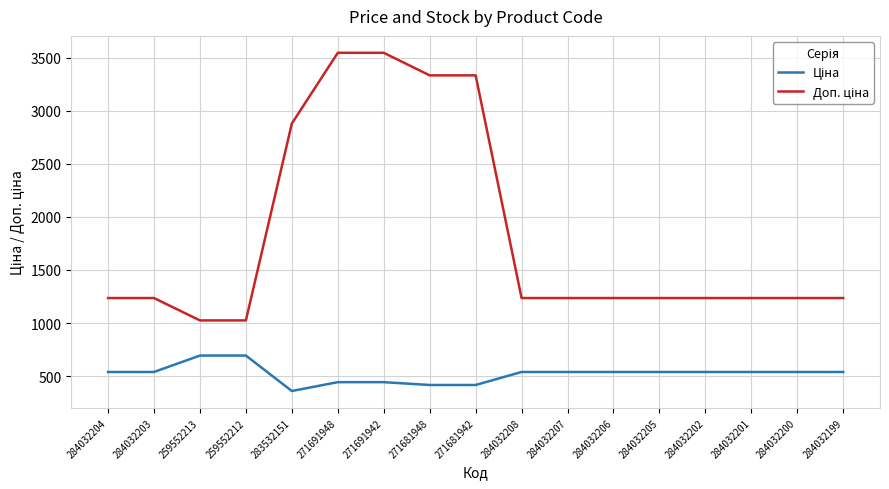

What is the difference between the highest and lowest values at 284032201?

696.4